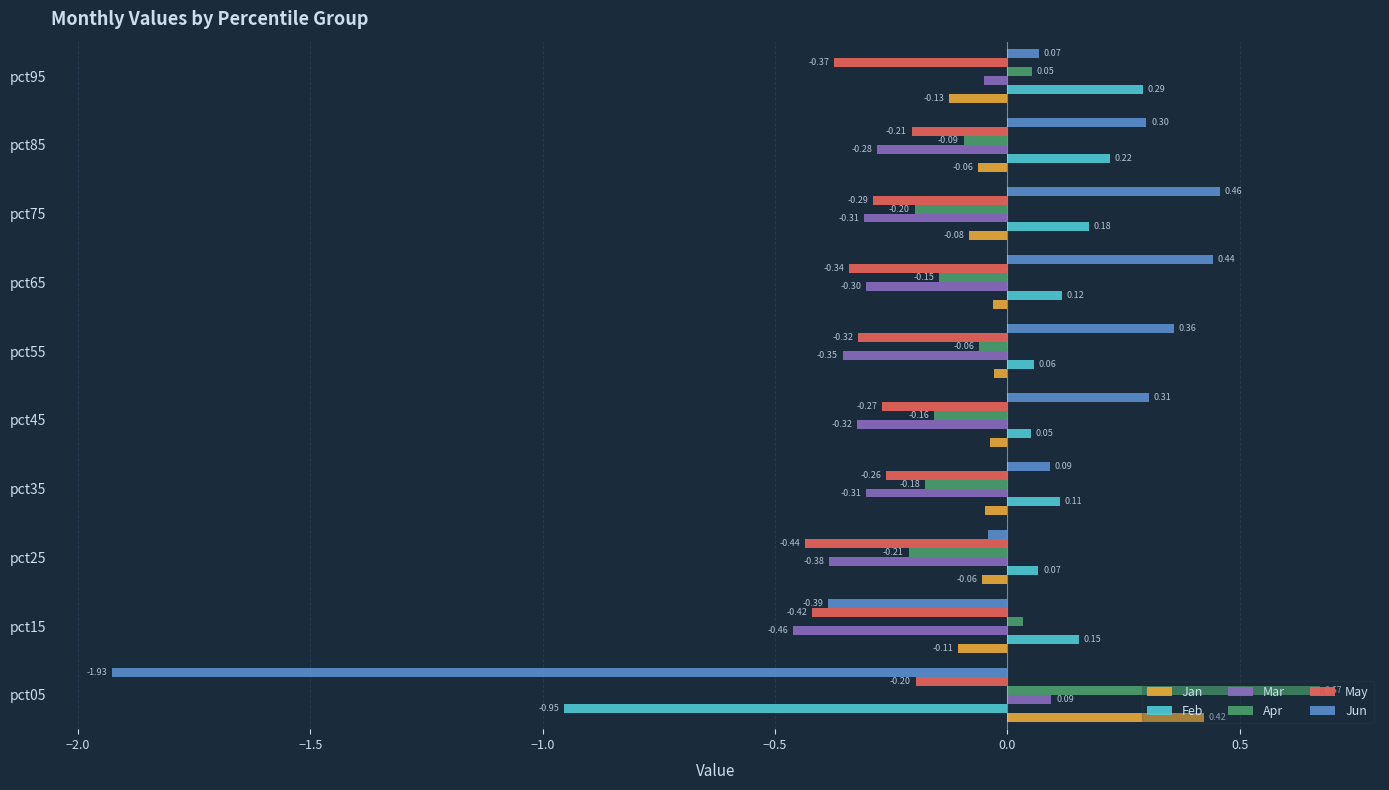

What is the spread (max minus min) of values at pct65?

0.8